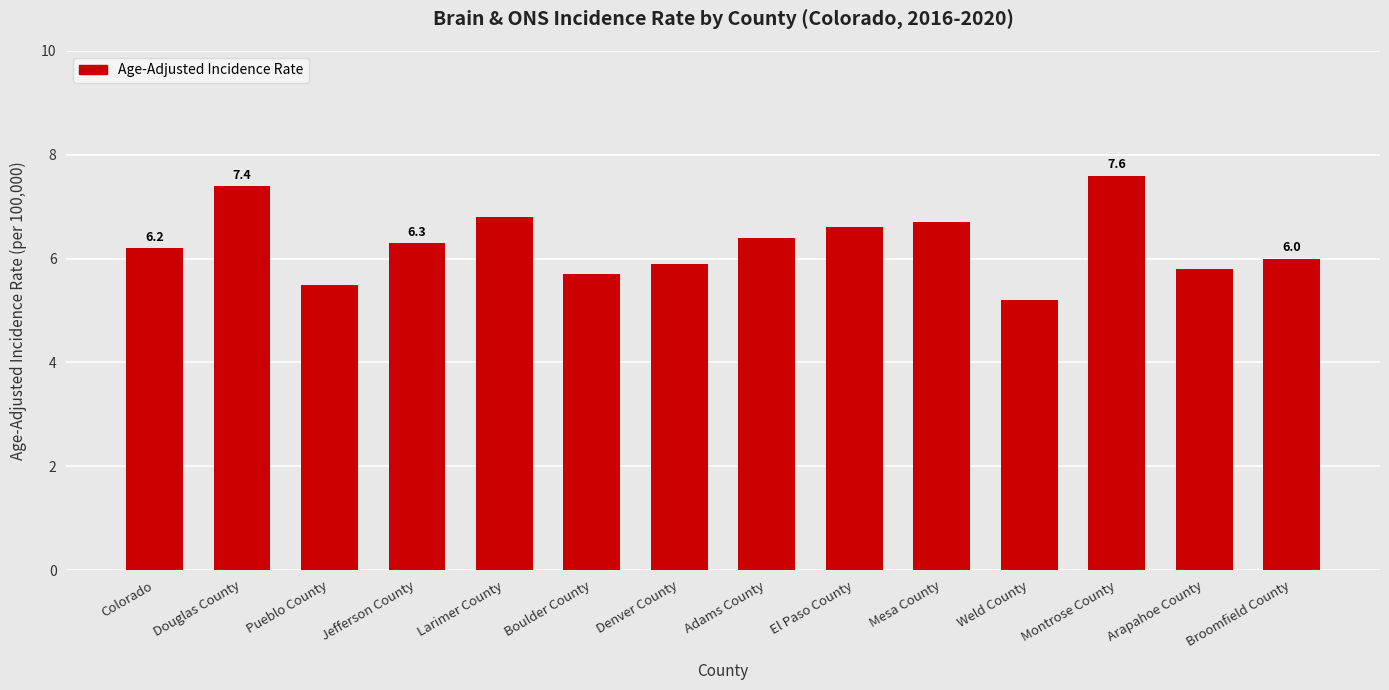

Where is the data nearest to the value 6?

Broomfield County